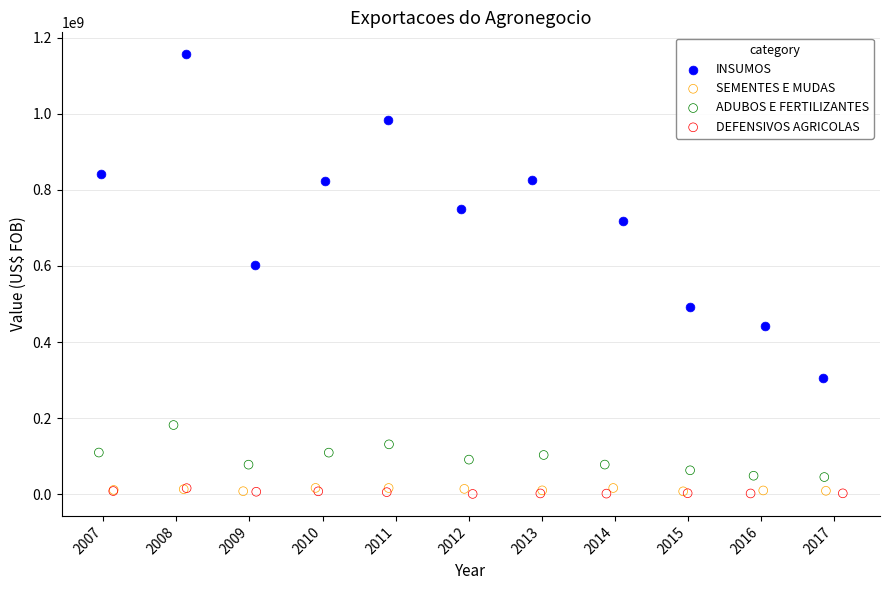

Which series contains the highest Y value?

INSUMOS